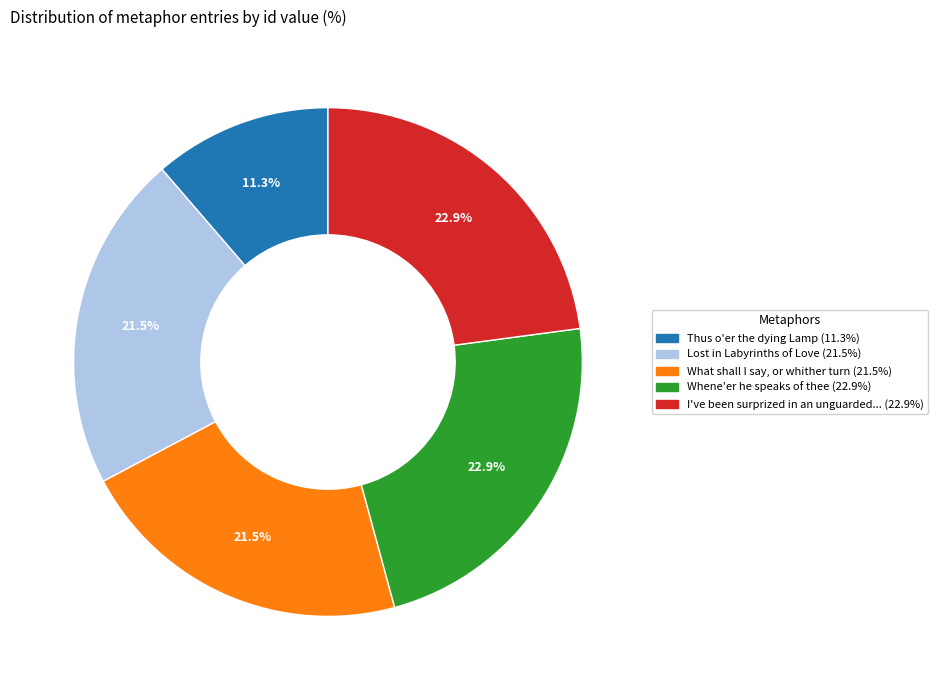

Is there any slice that represents more than half of the pie?

No